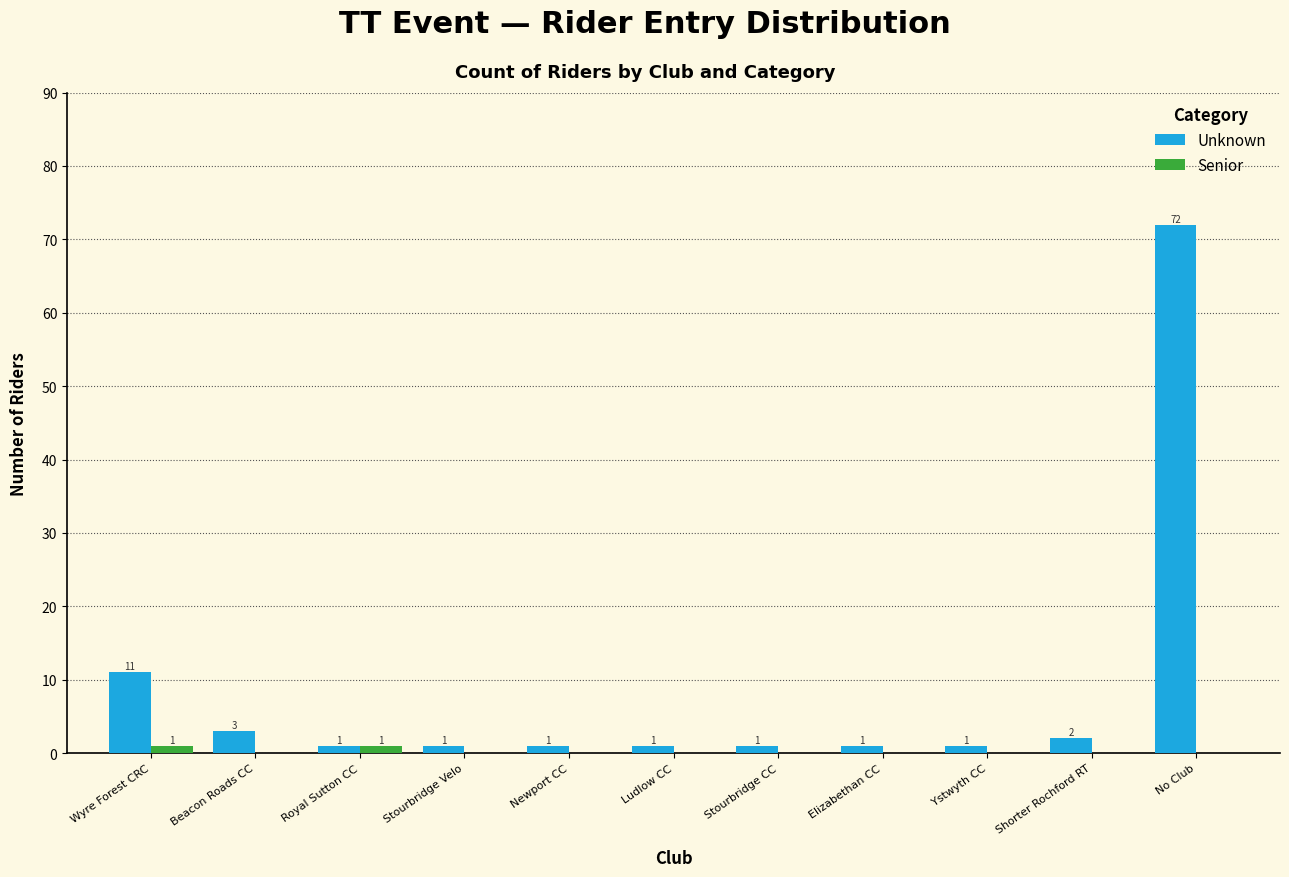

Reading left to right, extract all data points from this chart.

Unknown: Wyre Forest CRC=11	Beacon Roads CC=3	Royal Sutton CC=1	Stourbridge Velo=1	Newport CC=1	Ludlow CC=1	Stourbridge CC=1	Elizabethan CC=1	Ystwyth CC=1	Shorter Rochford RT=2	No Club=72
Senior: Wyre Forest CRC=1	Beacon Roads CC=0	Royal Sutton CC=1	Stourbridge Velo=0	Newport CC=0	Ludlow CC=0	Stourbridge CC=0	Elizabethan CC=0	Ystwyth CC=0	Shorter Rochford RT=0	No Club=0